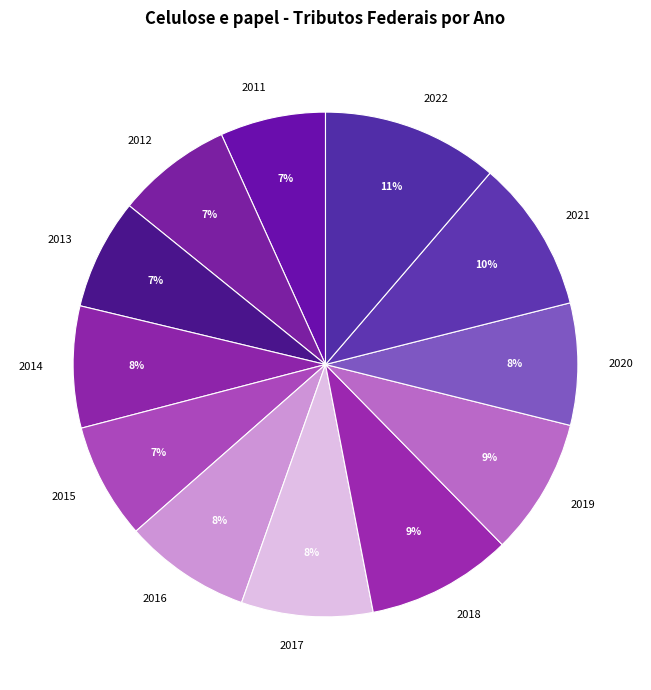

To the nearest percent, what is the average slice percentage?

8%